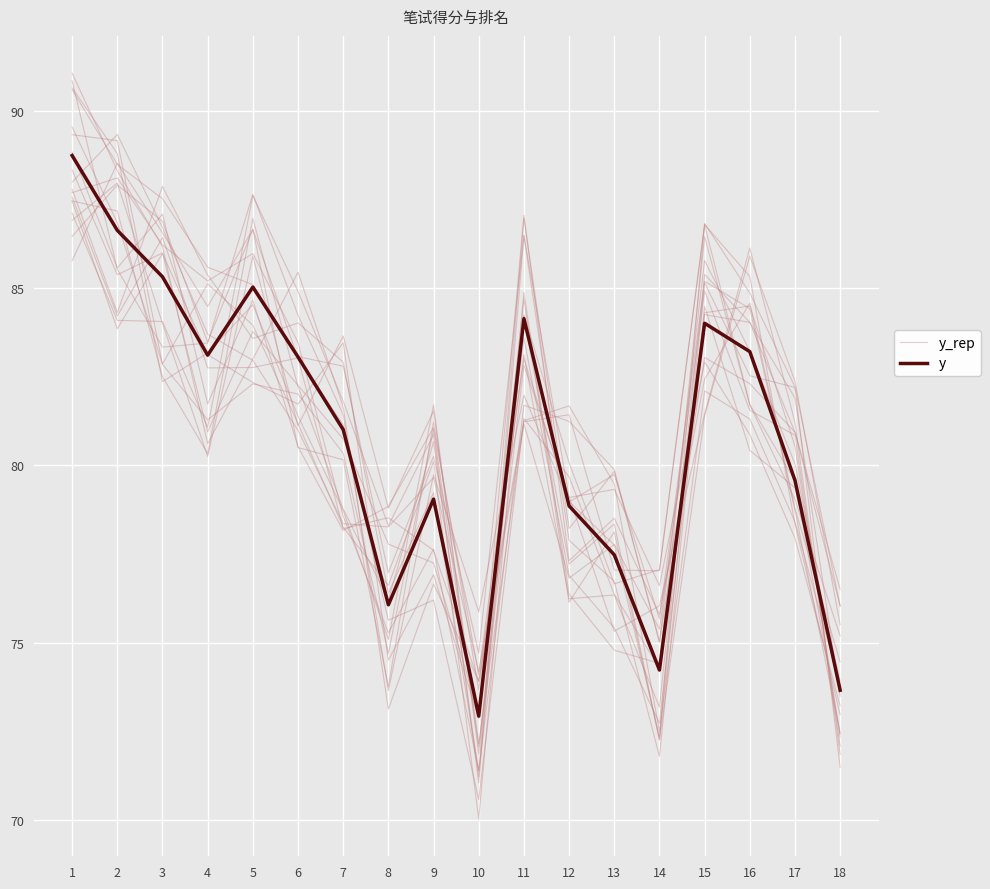

Does the chart display data point markers on the line(s)?

No